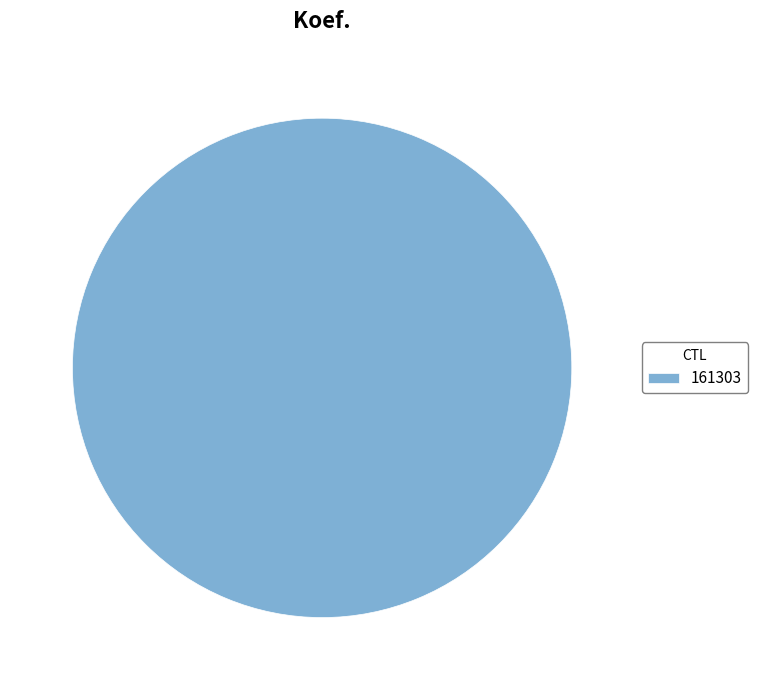

Rank the categories by value from lowest to highest.

161303